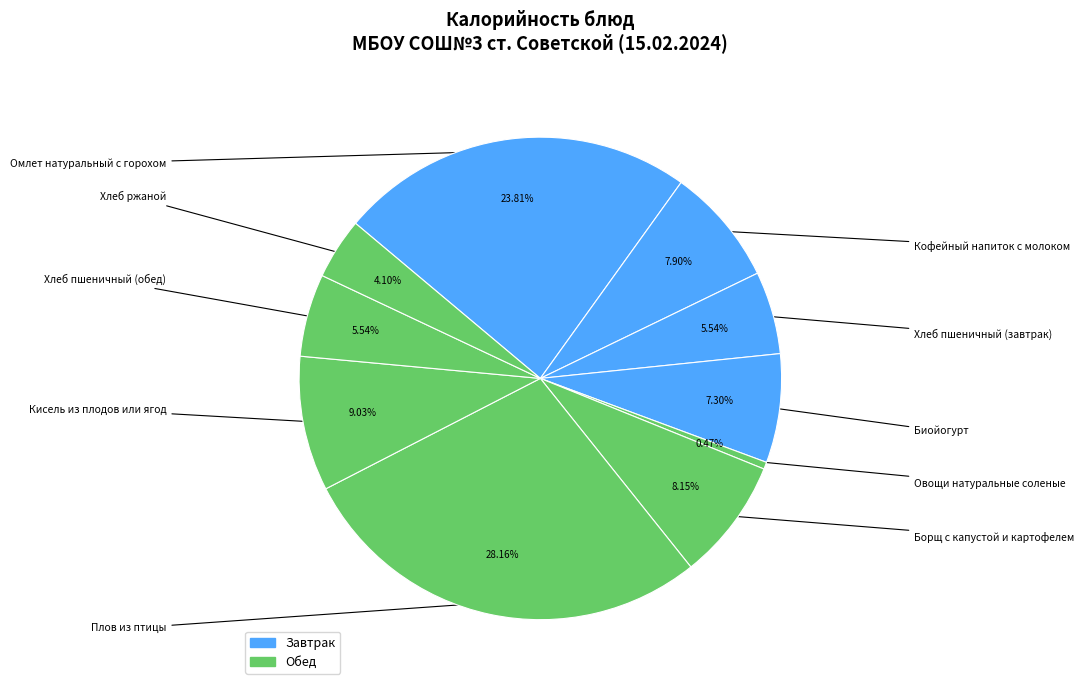

Count the number of slices in the pie.

10